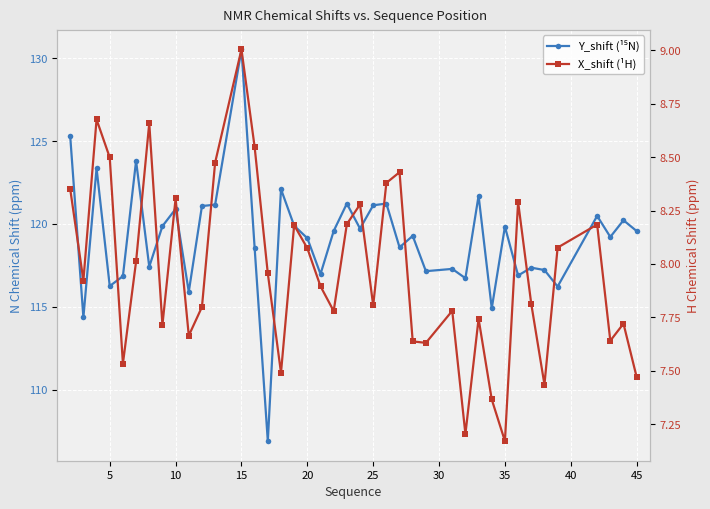

Count the number of data series in this chart.

2